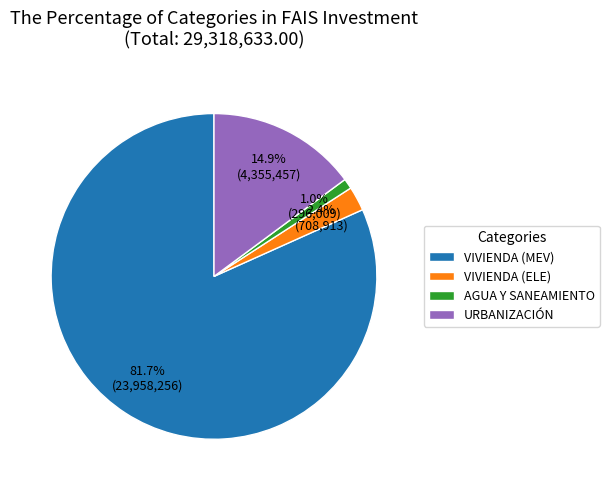

To the nearest percent, what is the difference between the VIVIENDA (ELE) and URBANIZACIÓN slice percentages?

12%